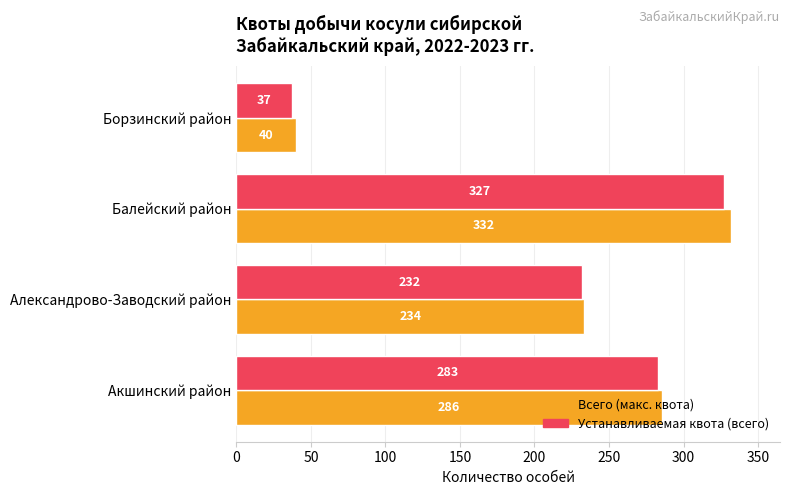

Is the value of Всего (макс. квота) at Акшинский район greater than the value of Устанавливаемая квота (всего) at Александрово-Заводский район?

Yes